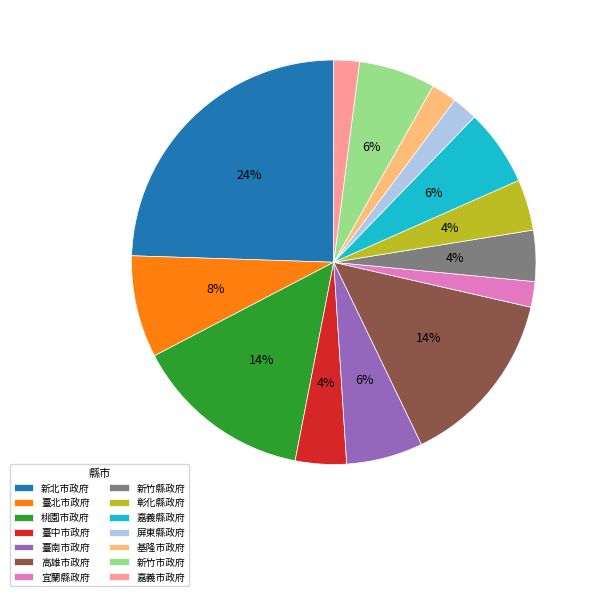

To the nearest percent, what portion does 基隆市政府 represent?

2%